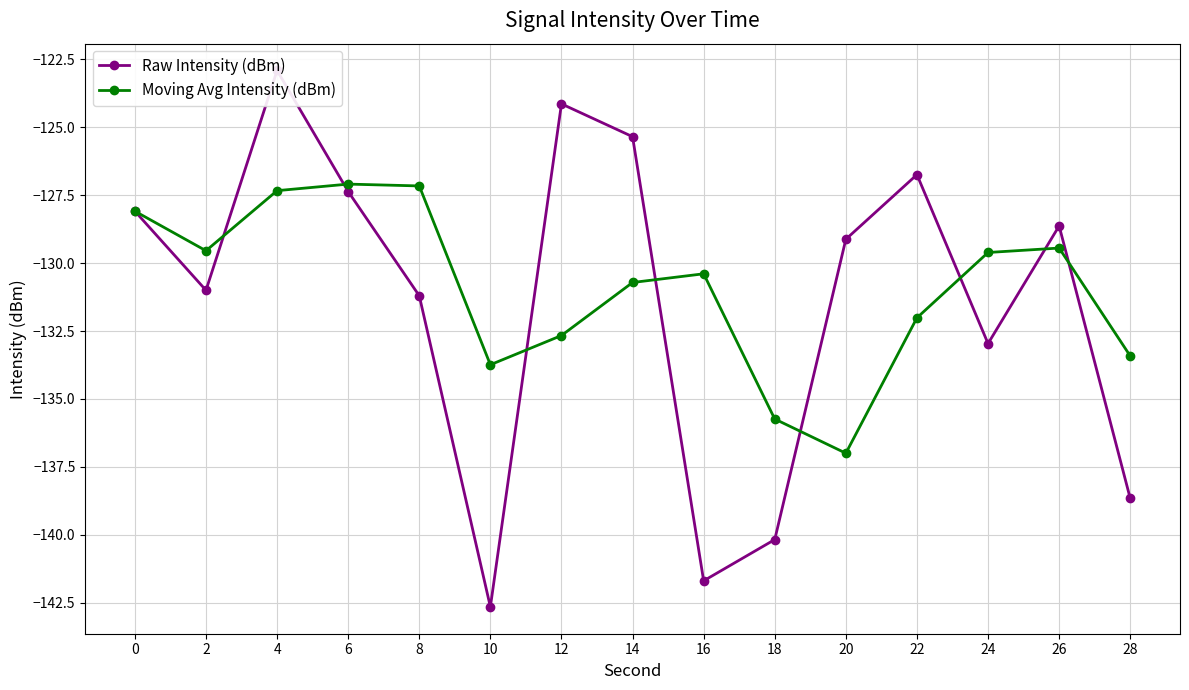

Rank the categories by Moving Avg Intensity (dBm) value from lowest to highest.

20, 18, 10, 28, 12, 22, 14, 16, 24, 2, 26, 0, 4, 8, 6